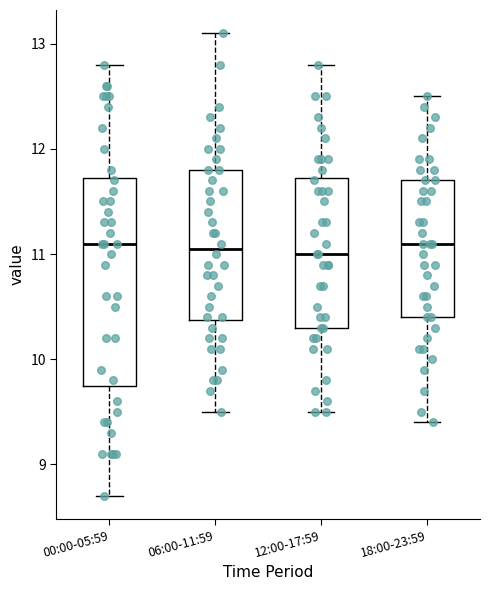

Comparing the boxes themselves (not the whiskers), which one is the tallest?

00:00-05:59